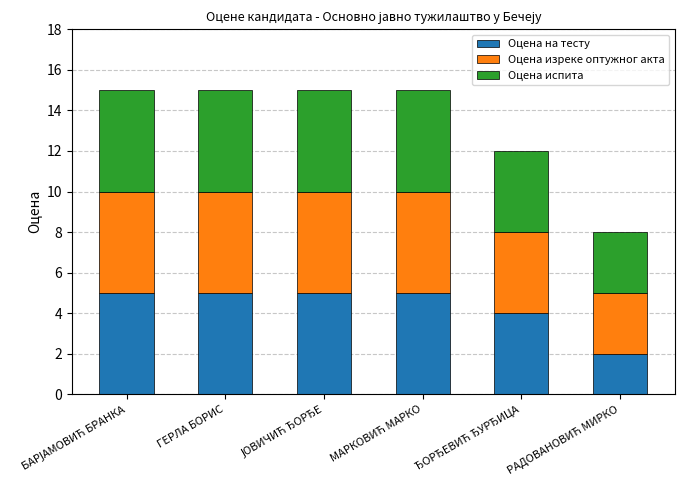

The value of Оцена на тесту at ГЕРЛА БОРИС is 3. True or false?

False